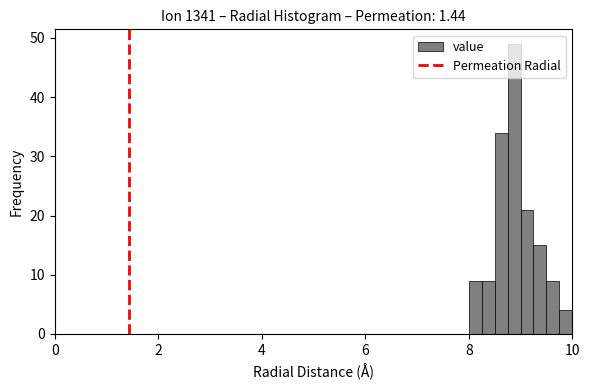

Read against the x-axis, roughly where is the centre of the tallest bar?

8.8